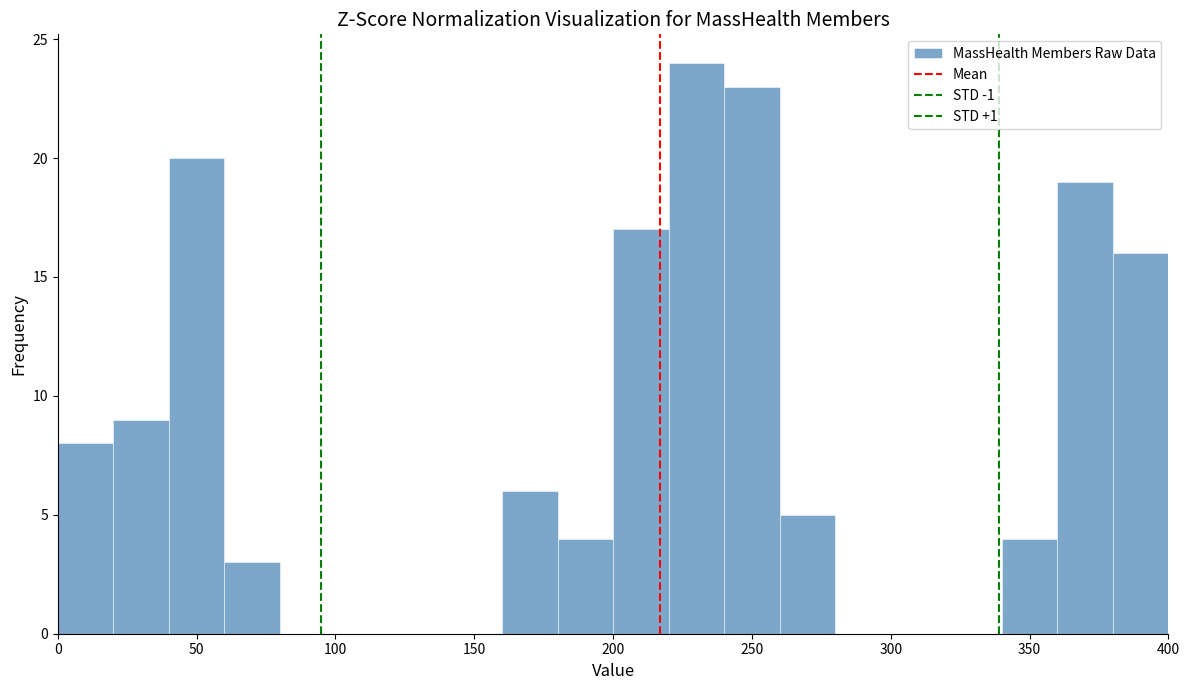

Reading left to right, list every bar in this chart as the range it spans on the x-axis followed by its height. The values are not printed on the chart, so give them approximately, as read against the axis.

0 to 20: 8
20 to 40: 9
40 to 60: 20
60 to 80: 3
80 to 100: 0
100 to 120: 0
120 to 140: 0
140 to 160: 0
160 to 180: 6
180 to 200: 4
200 to 220: 17
220 to 240: 24
240 to 260: 23
260 to 280: 5
280 to 300: 0
300 to 320: 0
320 to 340: 0
340 to 360: 4
360 to 380: 19
380 to 400: 16